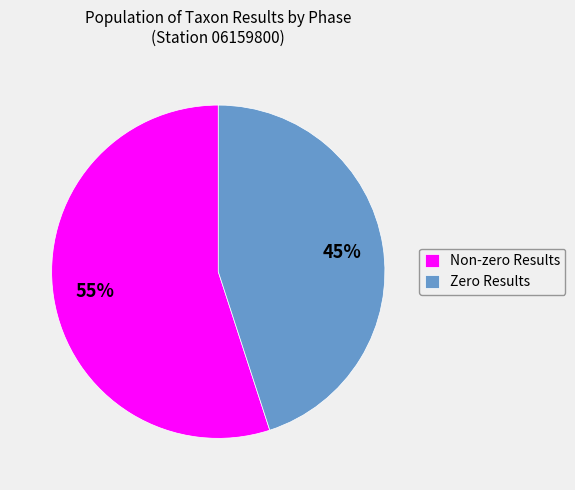

Does any single category account for the majority?

Yes